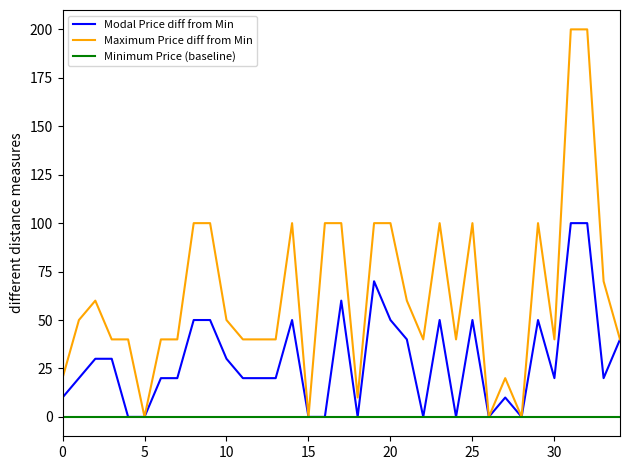

Which series has the widest spread of values?

Maximum Price diff from Min